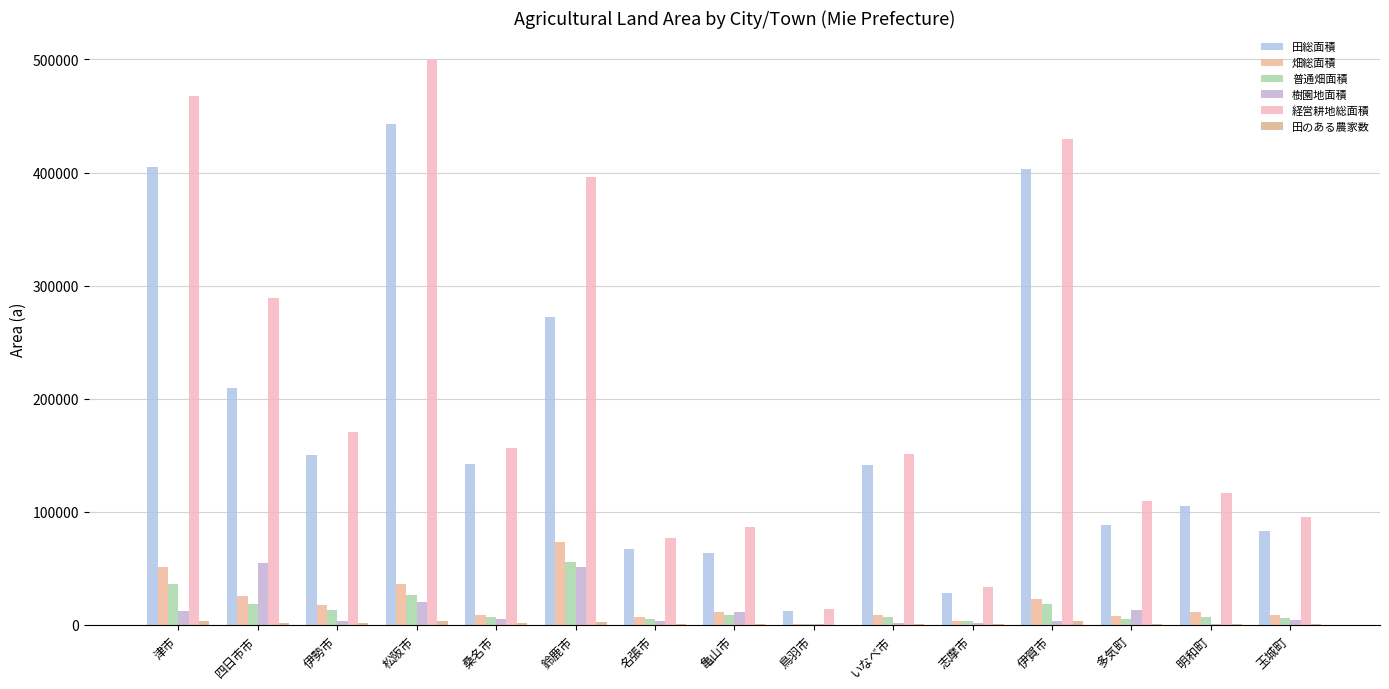

Where does the 普通畑面積 series first go above 6944?

津市